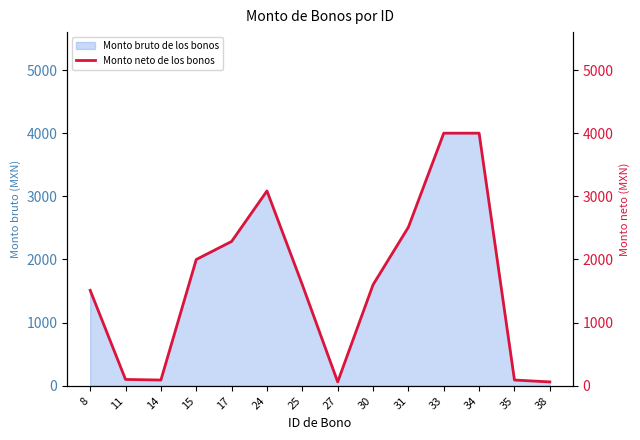

Does the chart have visible grid lines?

No